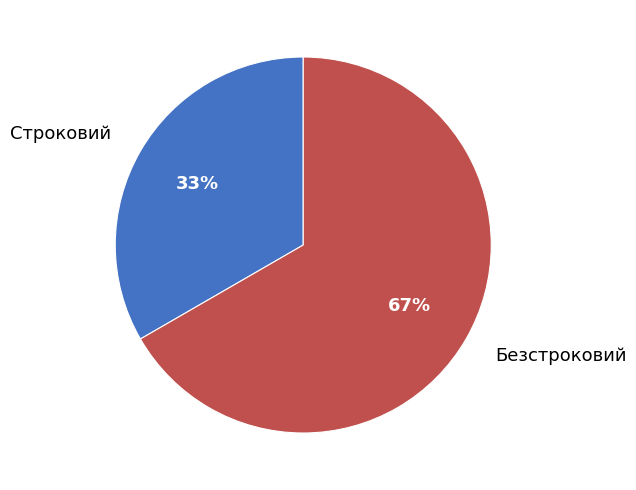

Rank the categories by value from highest to lowest.

Безстроковий, Строковий